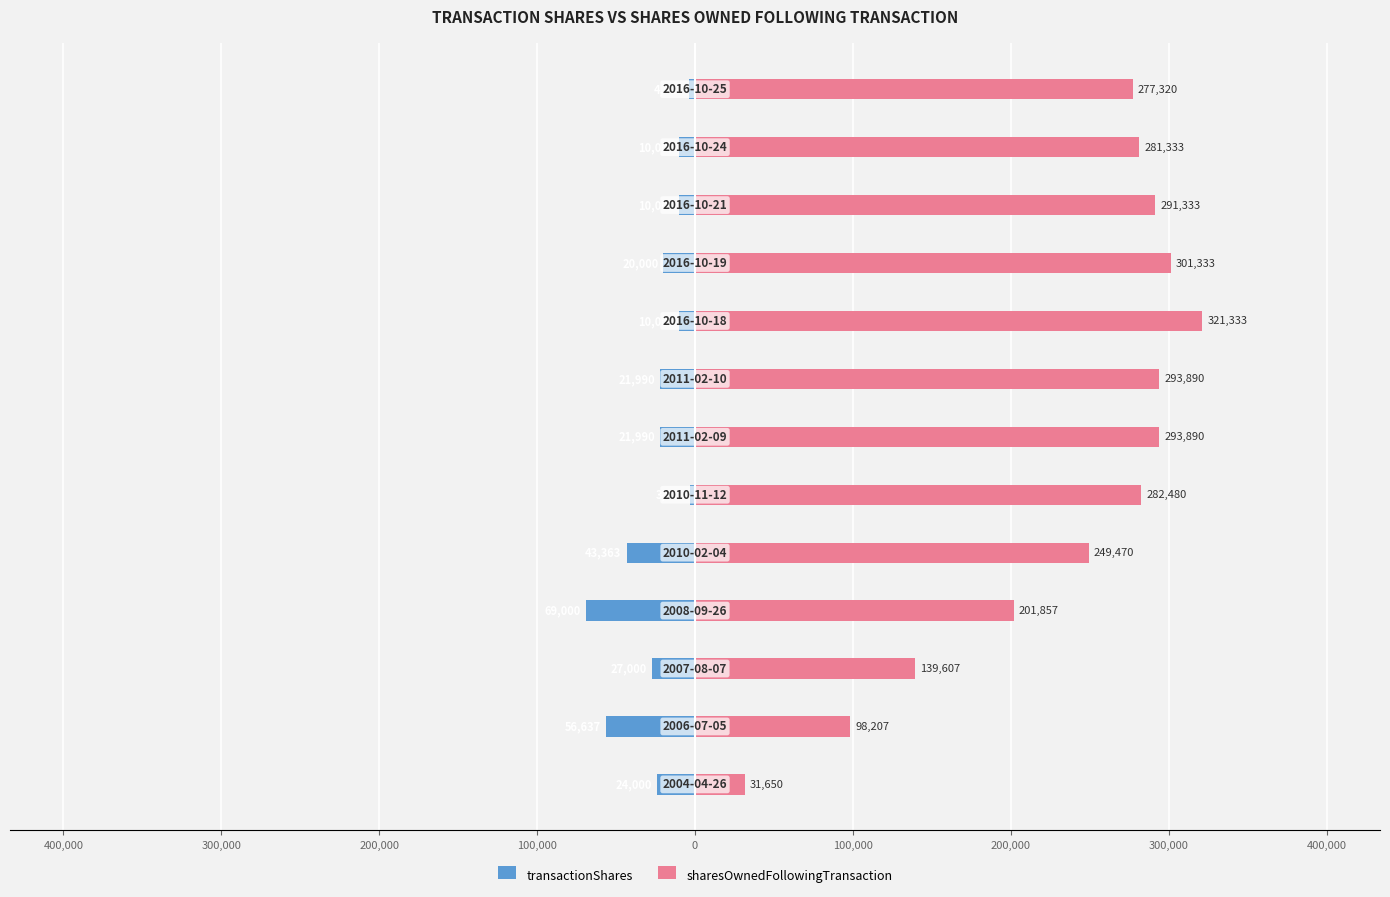

How many categories are shown in the chart?

13